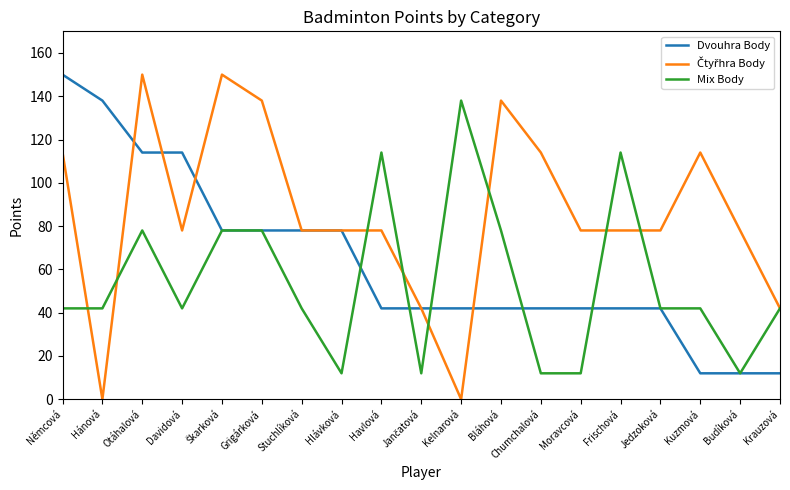

What is the minimum value for Dvouhra Body?

12